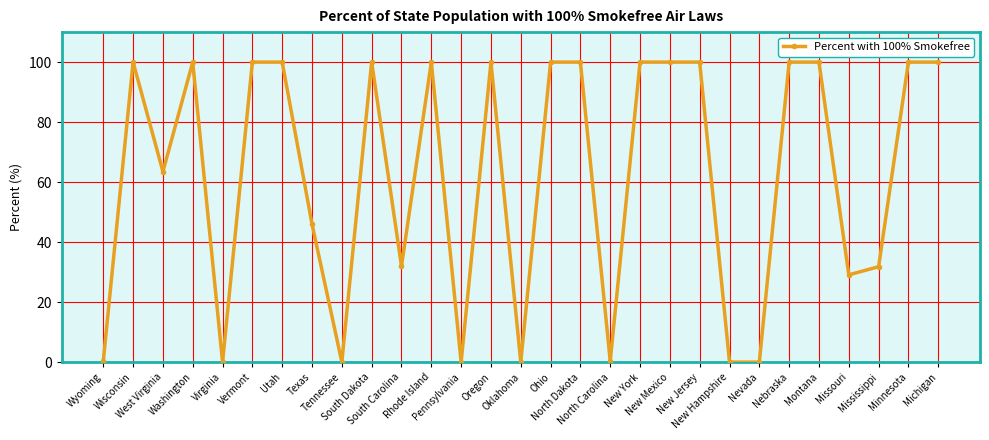

What is the greatest value displayed?

100.0